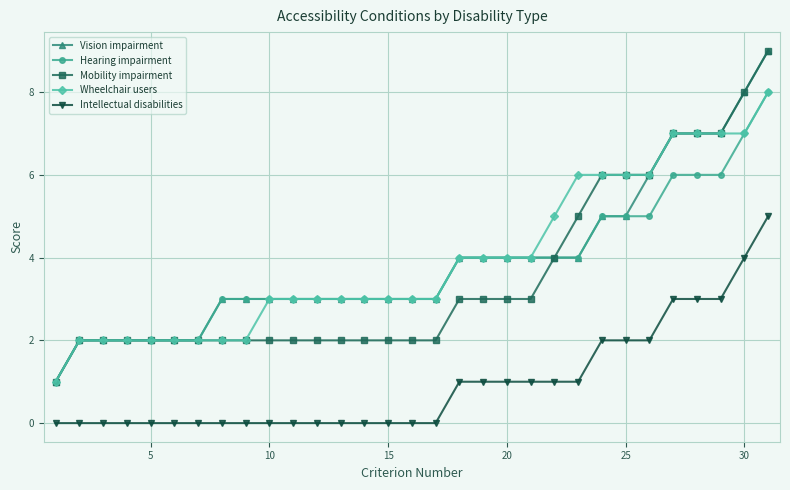

How many lines are shown in the chart?

5